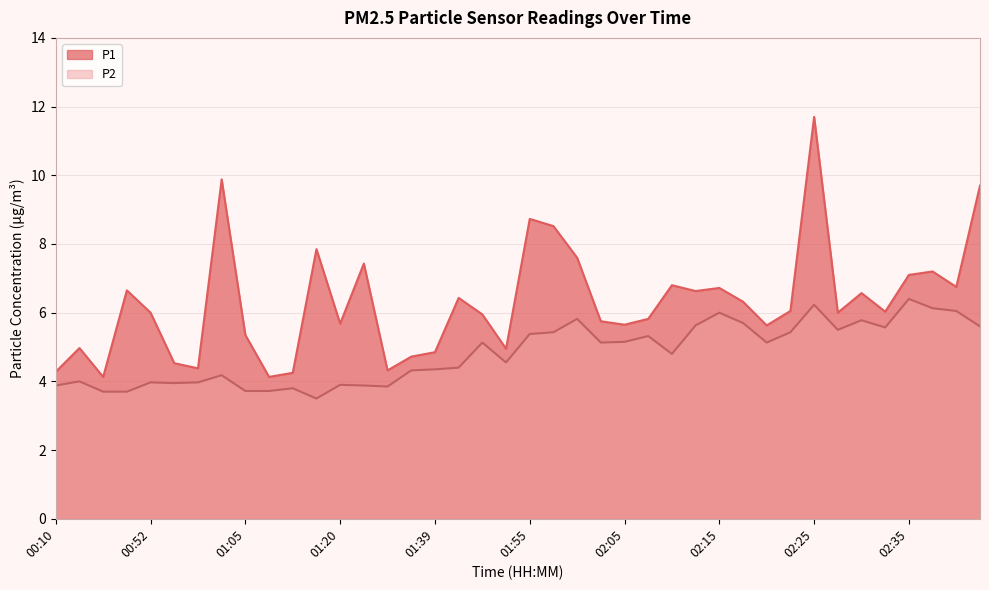

In P1, how many points are lower than both neighbors (excluding endpoints)?

12